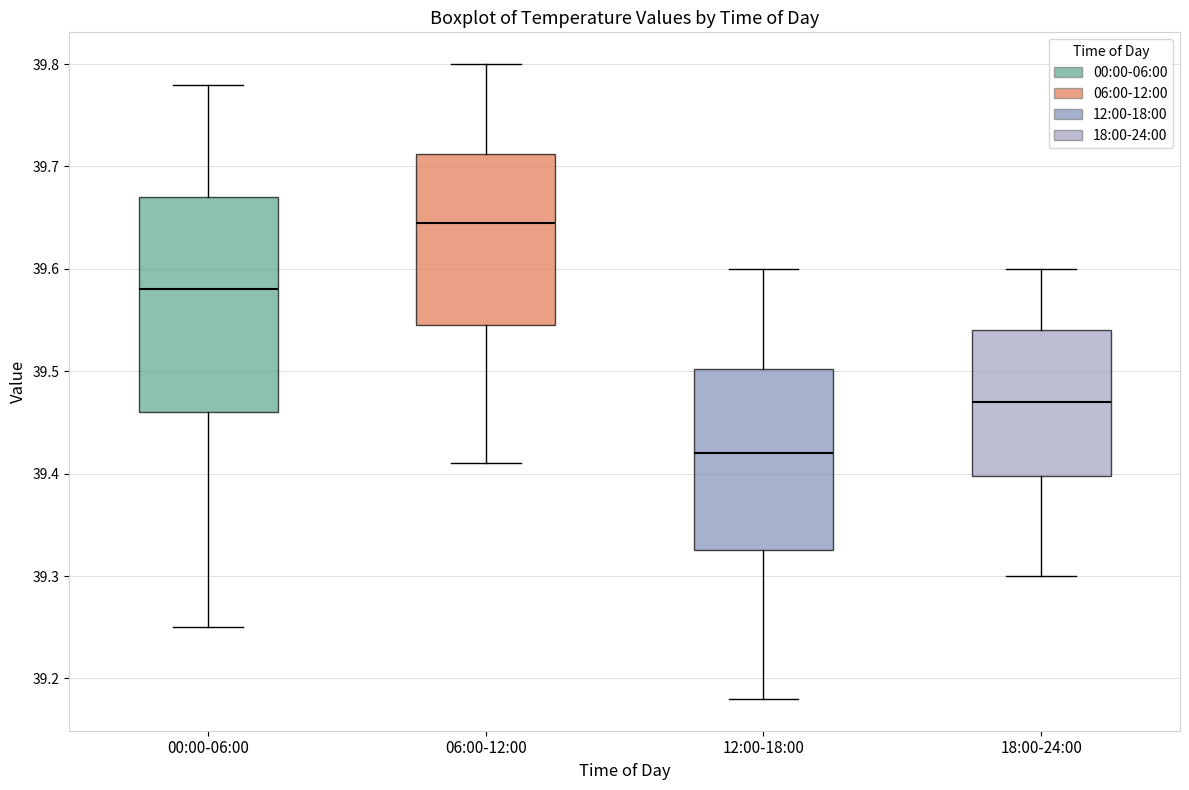

Reading left to right, transcribe this box plot: for each box, give where its median line is, the range the box spans, and where its two whiskers end, as read against the y-axis. The values are not printed on the chart, so give them approximately, as read against the axis.

00:00-06:00: median 39.58, box 39.46 to 39.67, whiskers 39.25 to 39.78
06:00-12:00: median 39.65, box 39.55 to 39.71, whiskers 39.41 to 39.80
12:00-18:00: median 39.42, box 39.33 to 39.50, whiskers 39.18 to 39.60
18:00-24:00: median 39.47, box 39.40 to 39.54, whiskers 39.30 to 39.60